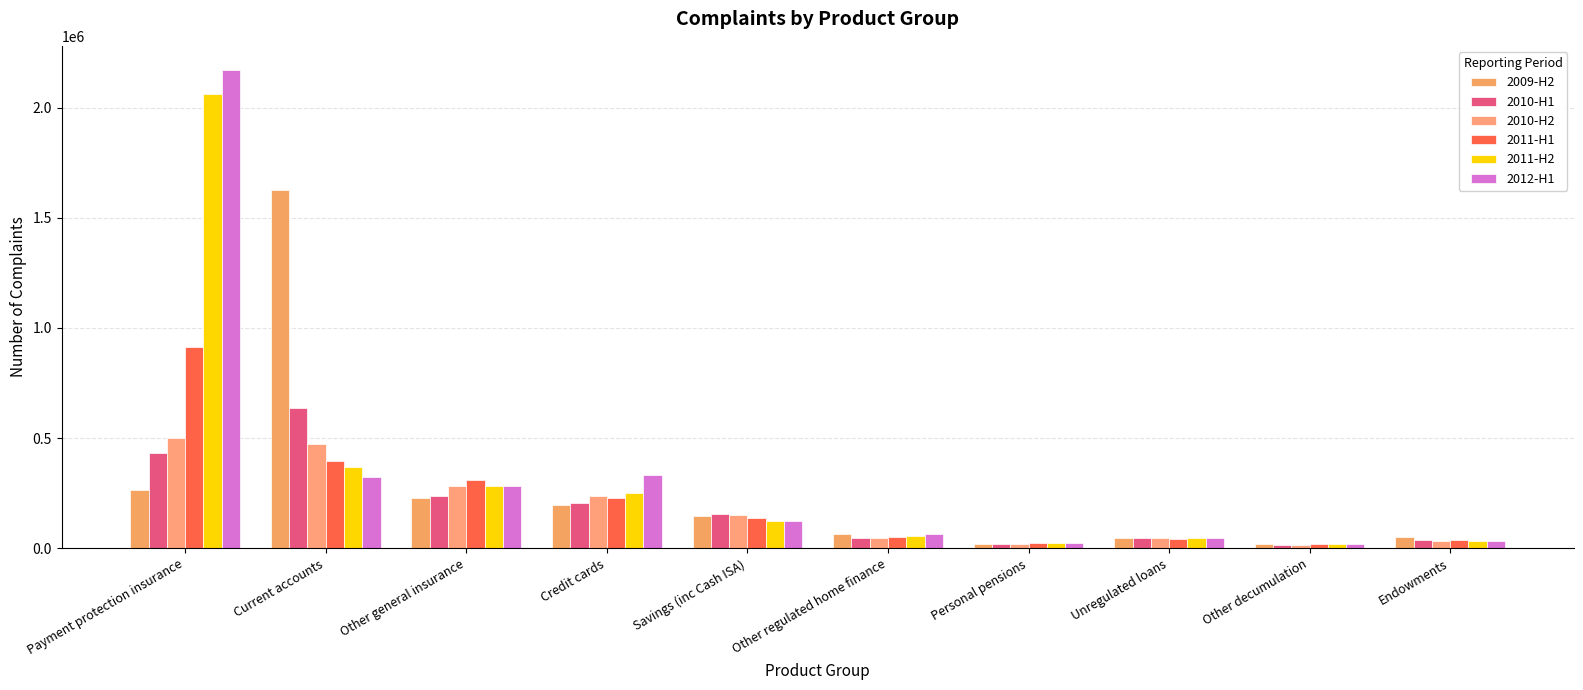

What position from the right is Other regulated home finance?

5